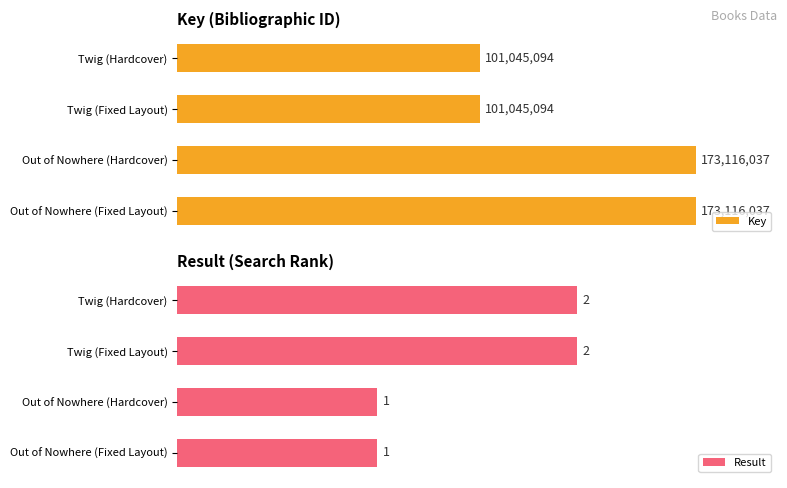

How many series are shown in this chart?

2